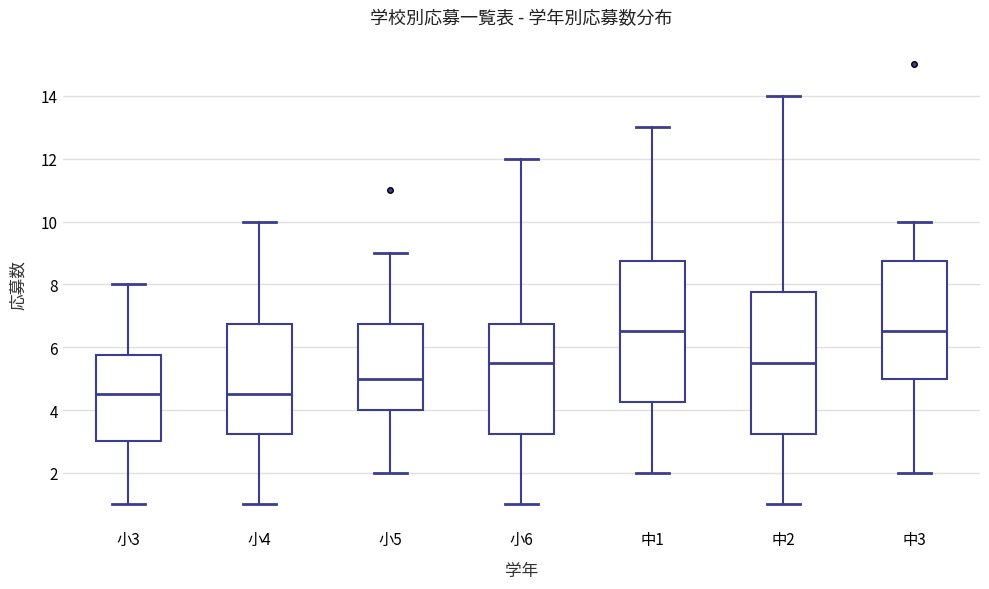

Reading left to right, transcribe this box plot: for each box, give where its median line is, the range the box spans, and where its two whiskers end, as read against the y-axis. The values are not printed on the chart, so give them approximately, as read against the axis.

小3: median 4.6, box 3.0 to 5.8, whiskers 1.0 to 8.0
小4: median 4.6, box 3.2 to 6.8, whiskers 1.0 to 10.0
小5: median 5.0, box 4.0 to 6.8, whiskers 2.0 to 9.0
小6: median 5.6, box 3.2 to 6.8, whiskers 1.0 to 12.0
中1: median 6.6, box 4.2 to 8.8, whiskers 2.0 to 13.0
中2: median 5.6, box 3.2 to 7.8, whiskers 1.0 to 14.0
中3: median 6.6, box 5.0 to 8.8, whiskers 2.0 to 10.0